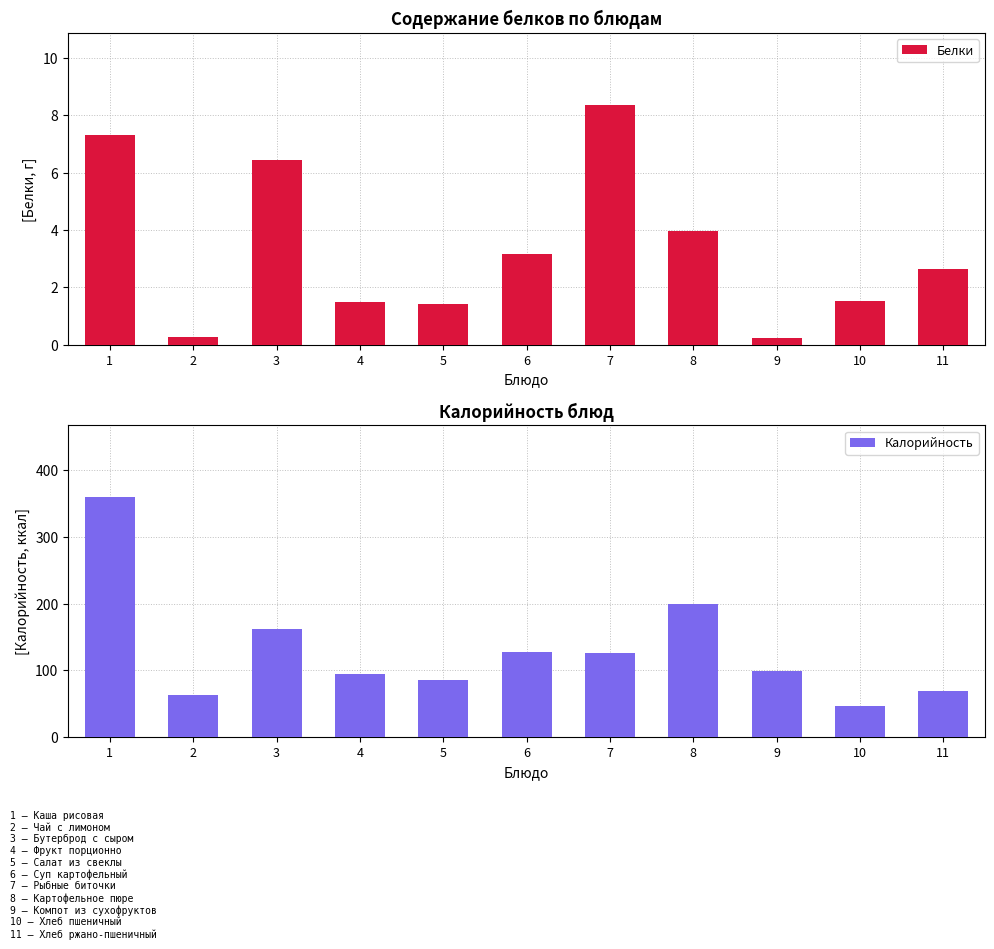

At which label does Белки reach its minimum?

9